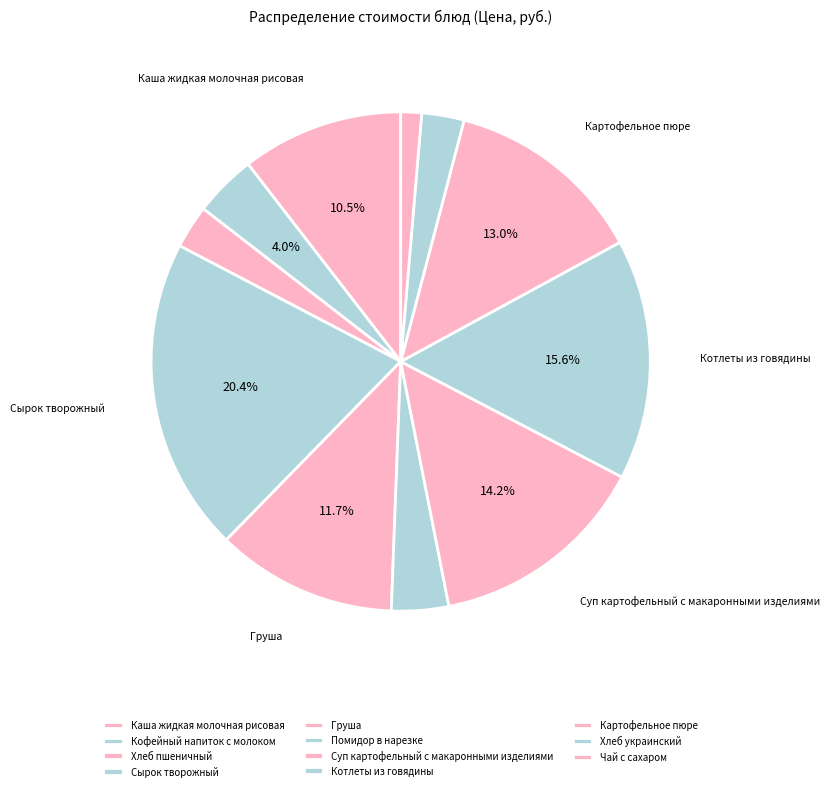

Is it true that Хлеб украинский is 18% of the pie?

False